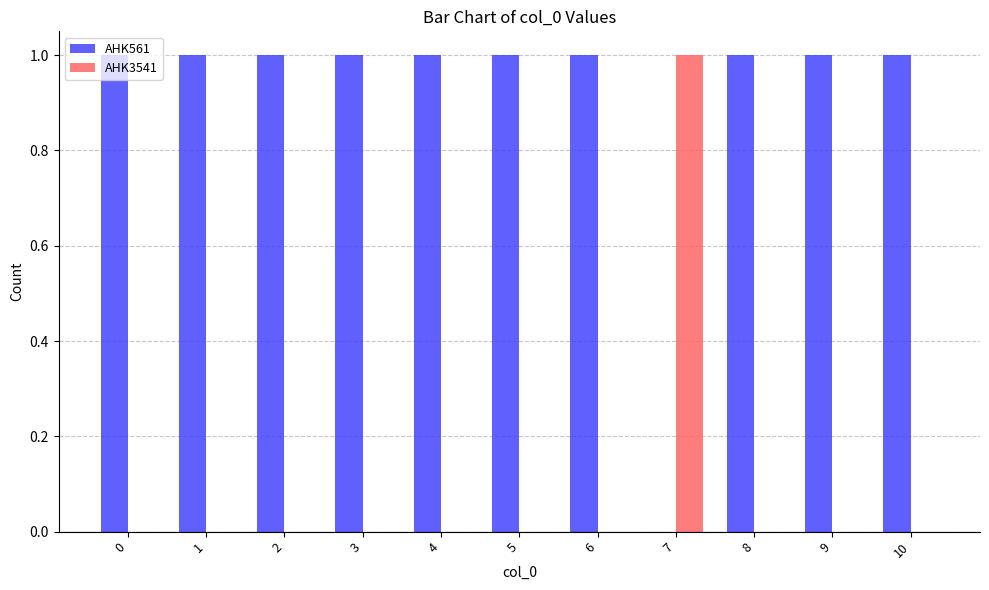

Are the bars grouped side by side (vs. stacked)?

Yes